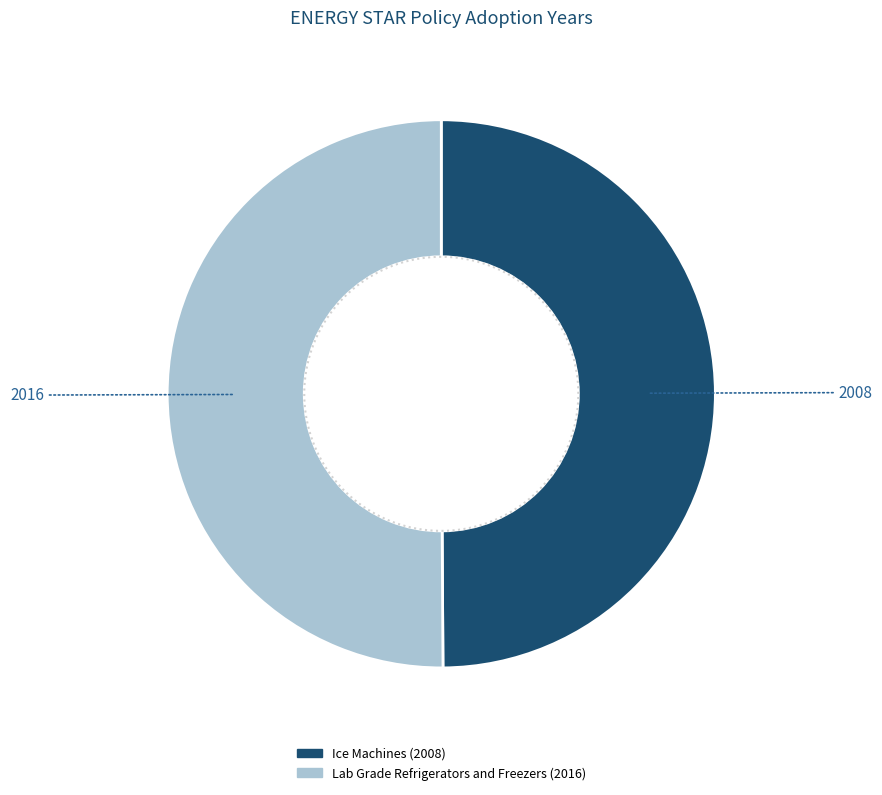

What percentage do Ice Machines (2008) and Lab Grade Refrigerators and Freezers (2016) together represent?

100.0%